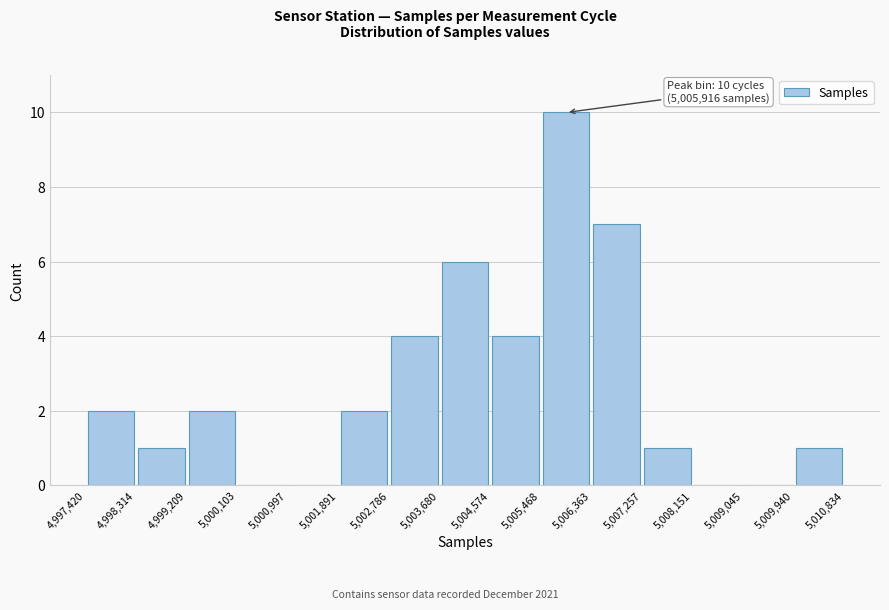

Over which range of the x-axis is the bar tallest?

5,005,468 to 5,006,363